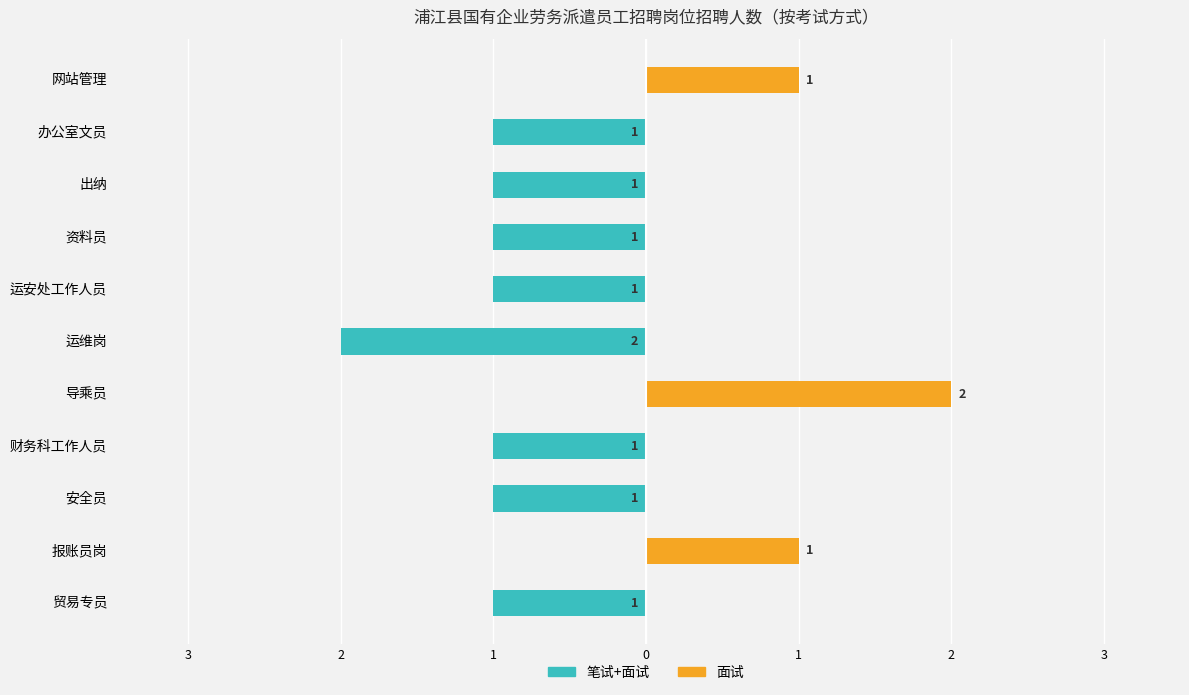

What are all the series names shown in the legend?

笔试+面试, 面试